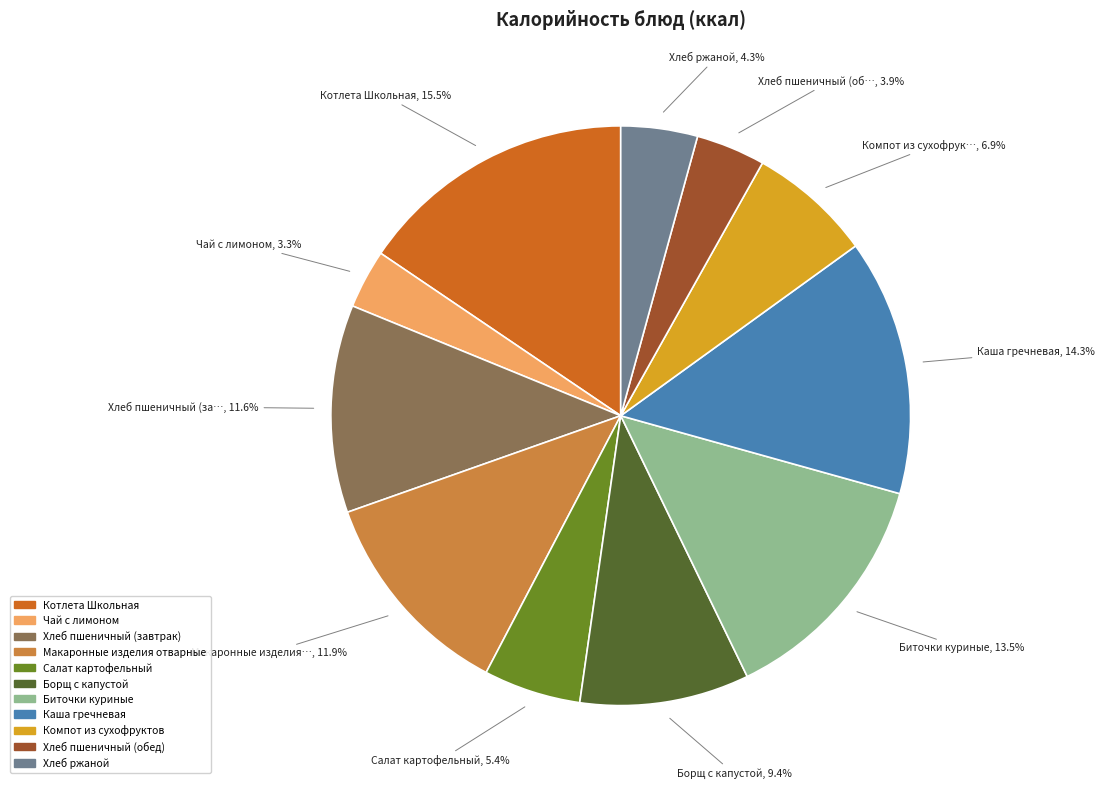

What is the smallest slice in the pie chart?

Чай с лимоном